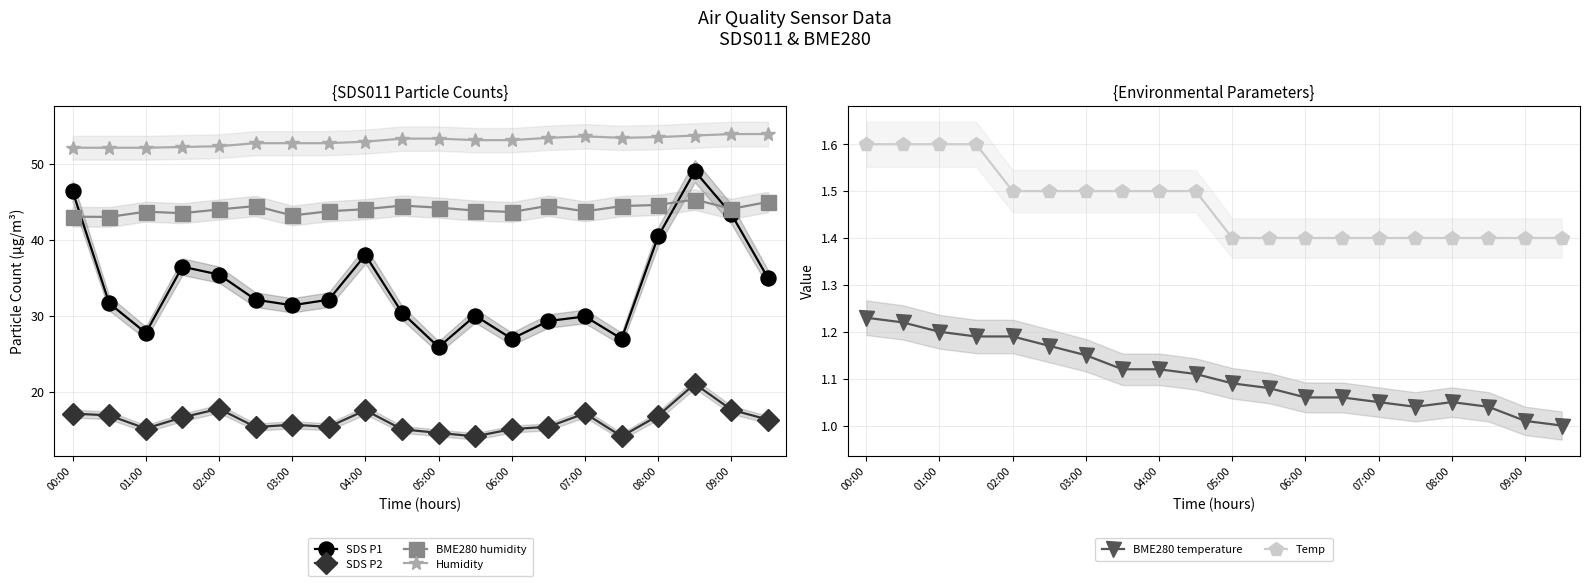

Is the value of Humidity at 08:00 greater than the value of BME280 humidity at 07:00?

Yes